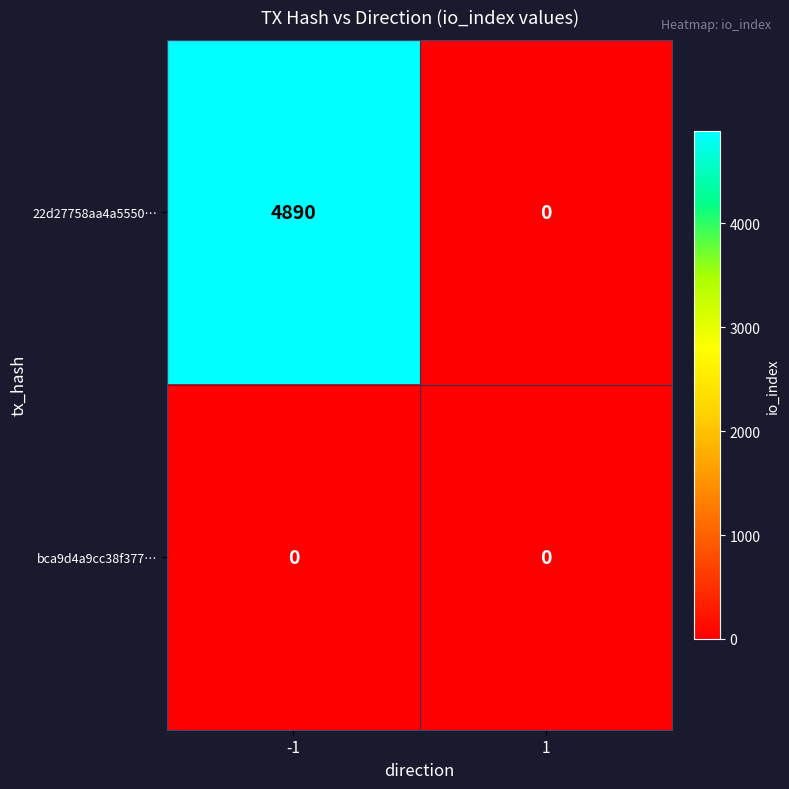

Is it true that 22d27758aa4a5550… equals 2313 at -1?

False